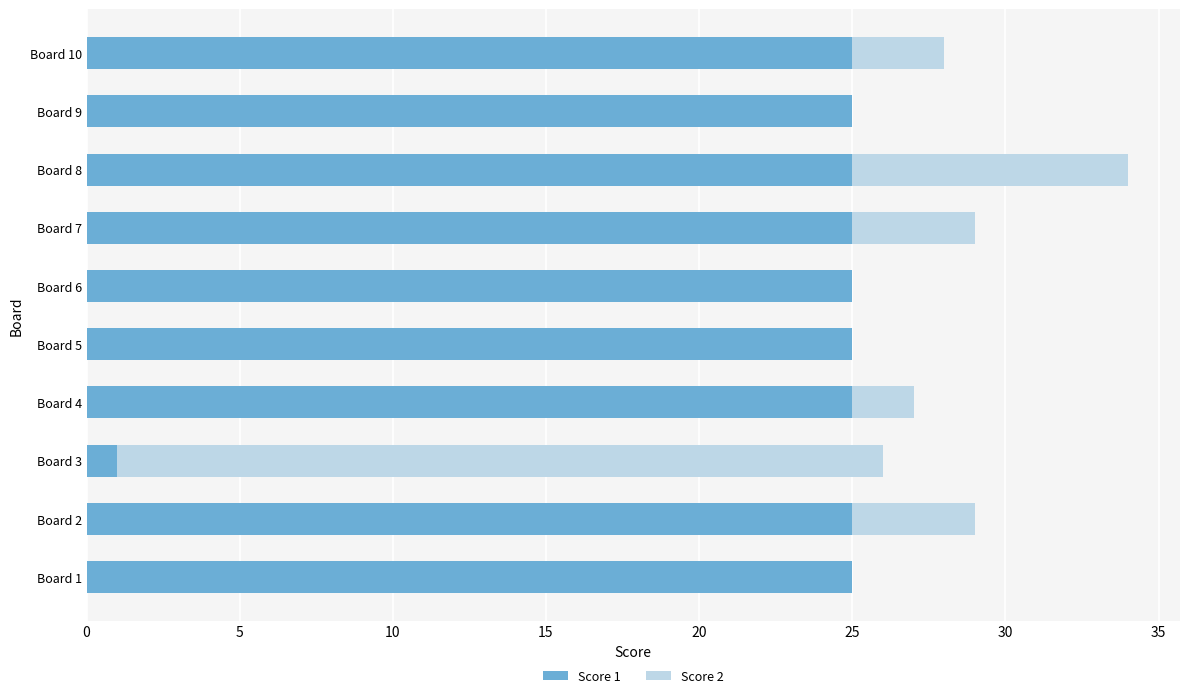

True or false: Score 1 has a value of 25 at Board 4.

True